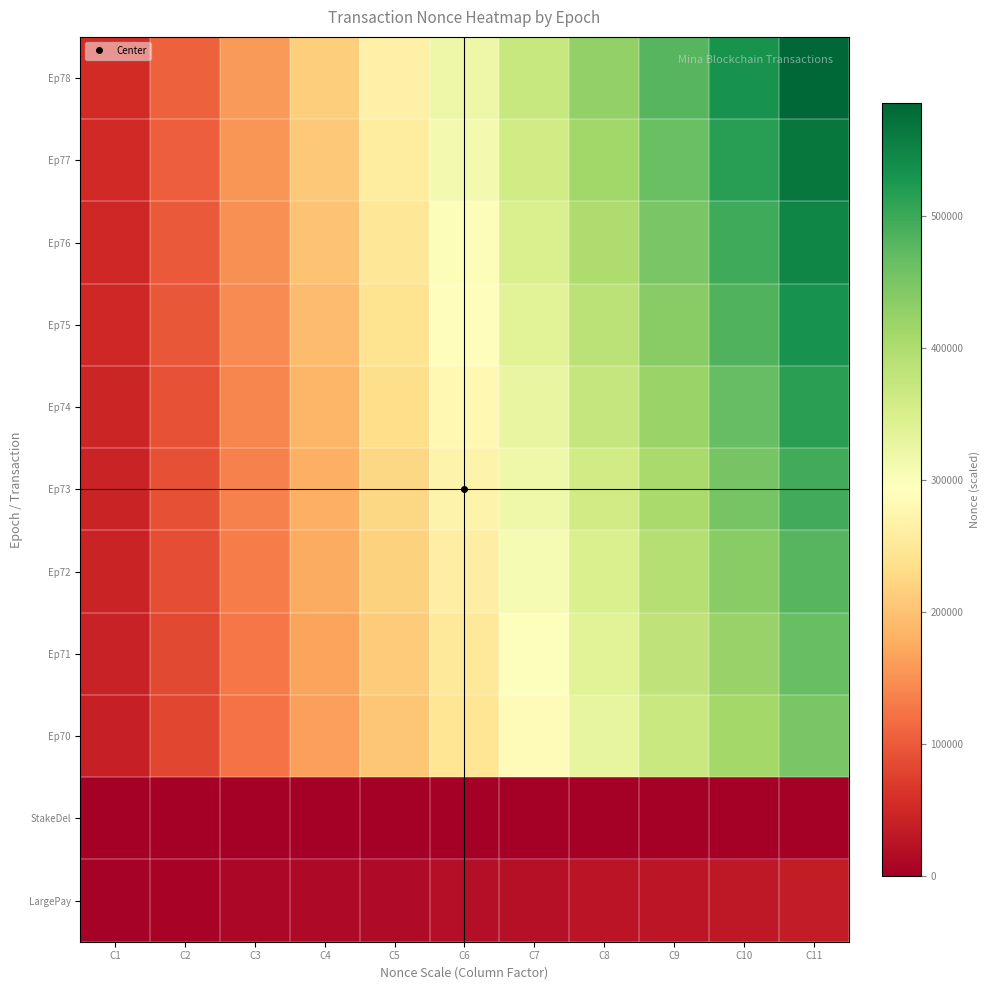

Between C1 and C10, which series saw the biggest shift?

Ep78